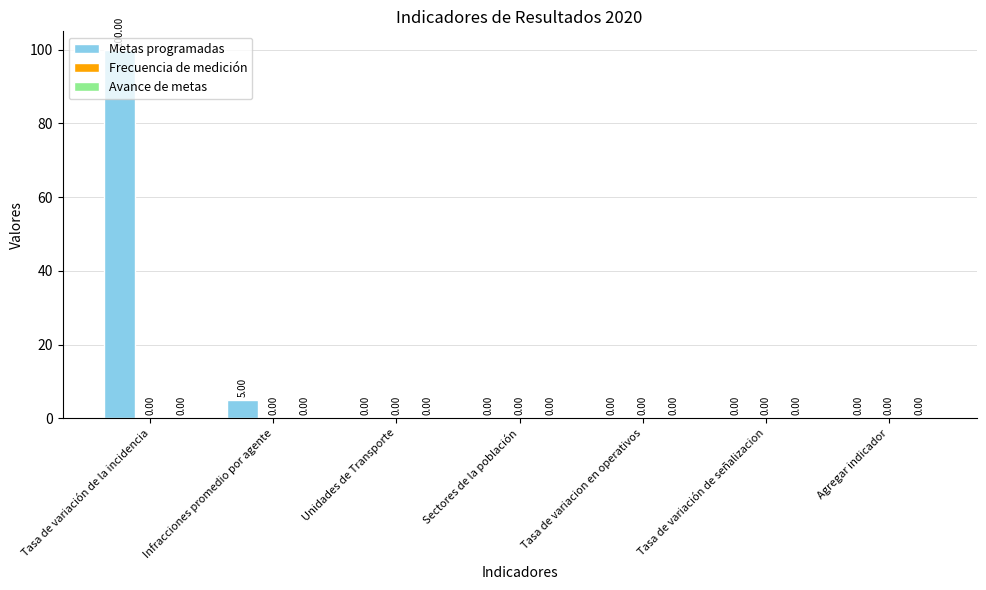

What is the sum of all values?

105